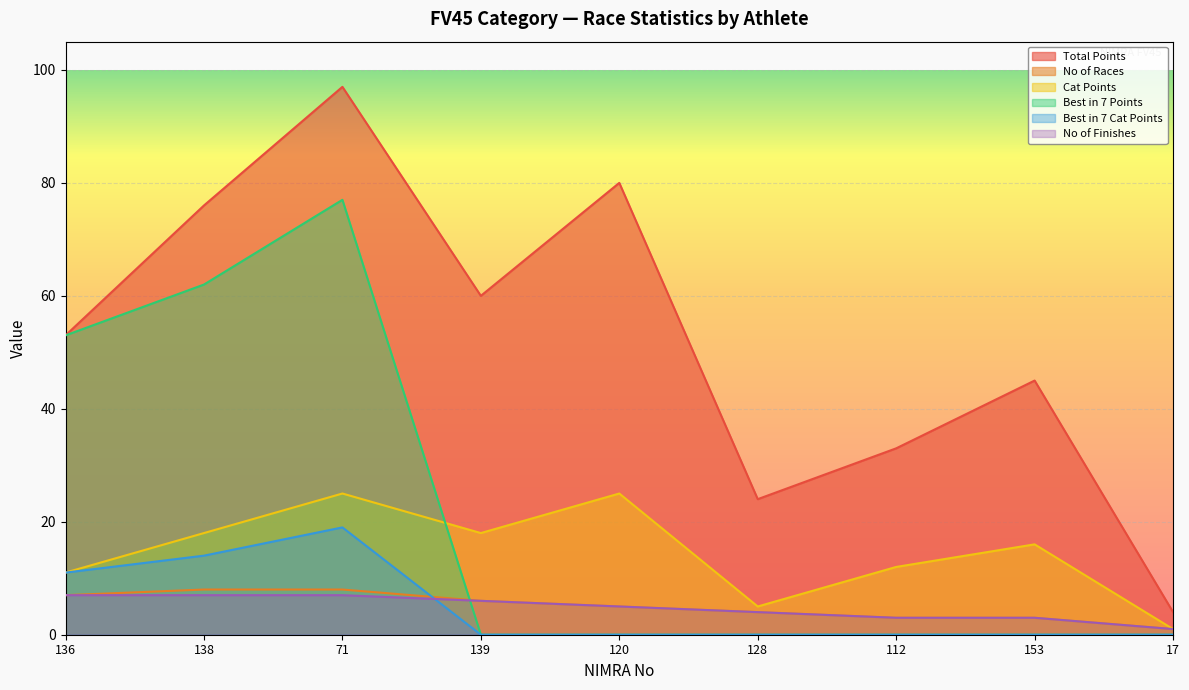

What is the difference between the maximum and minimum values in the Total Points series?

93